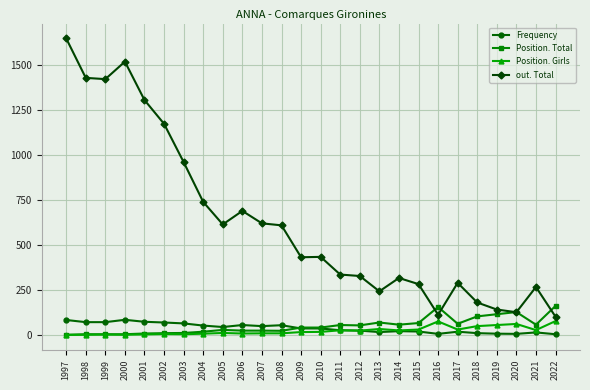

True or false: Frequency has more than 1 points higher than both neighbors.

True